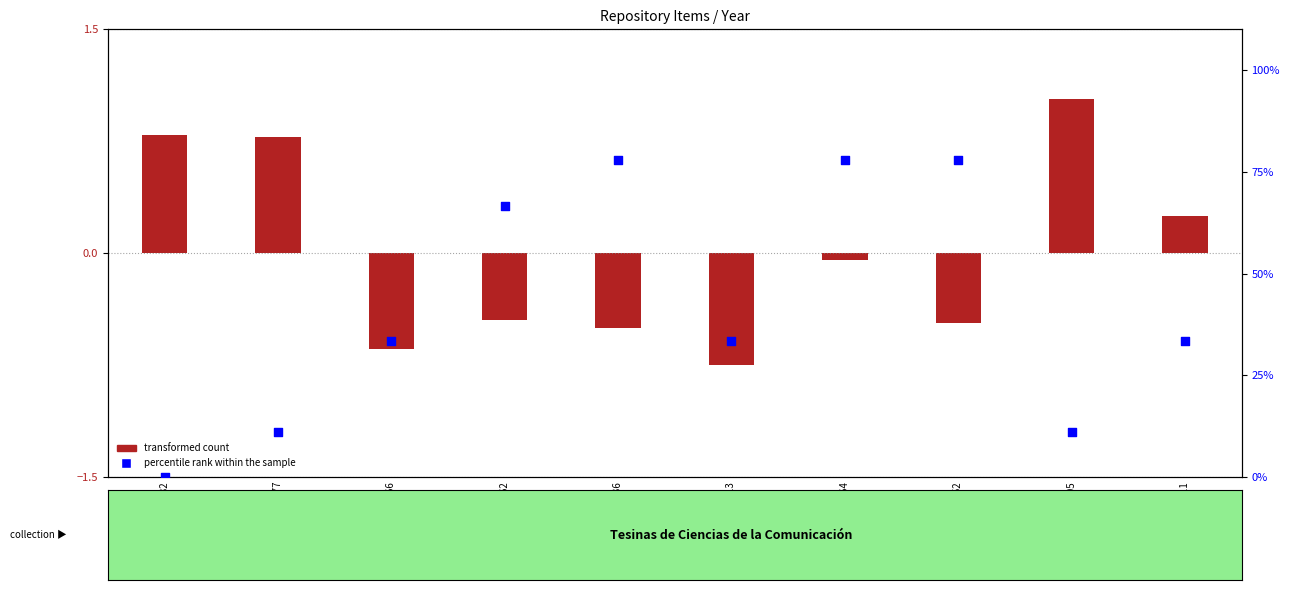

Which series has the largest total across all categories?

percentile rank within the sample